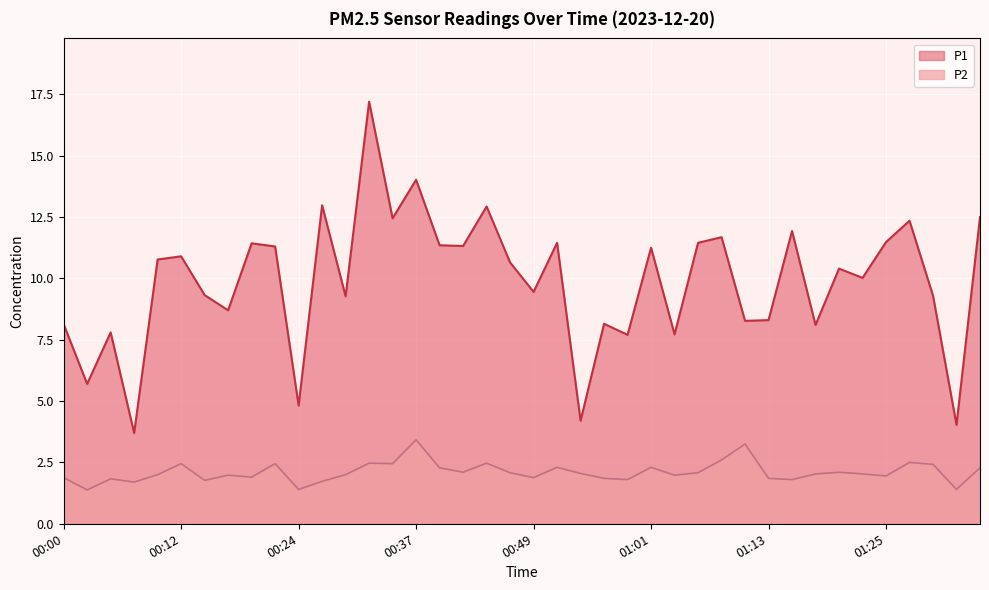

Reading left to right, transcribe all the data shown in this chart.

P1: 00:00=8.1	00:03=5.7	00:05=7.8	00:07=3.7	00:10=10.8	00:12=10.9	00:15=9.3	00:17=8.7	00:20=11.4	00:22=11.3	00:24=4.8	00:27=13.0	00:29=9.3	00:32=17.2	00:34=12.4	00:37=14.0	00:39=11.3	00:41=11.3	00:44=12.9	00:46=10.7	00:49=9.4	00:51=11.4	00:54=4.2	00:56=8.2	00:58=7.7	01:01=11.2	01:03=7.7	01:06=11.4	01:08=11.7	01:11=8.3	01:13=8.3	01:15=11.9	01:18=8.1	01:20=10.4	01:23=10.0	01:25=11.5	01:28=12.3	01:30=9.3	01:32=4.0	01:35=12.5
P2: 00:00=1.9	00:03=1.4	00:05=1.8	00:07=1.7	00:10=2.0	00:12=2.5	00:15=1.8	00:17=2.0	00:20=1.9	00:22=2.5	00:24=1.4	00:27=1.7	00:29=2.0	00:32=2.5	00:34=2.5	00:37=3.4	00:39=2.3	00:41=2.1	00:44=2.5	00:46=2.1	00:49=1.9	00:51=2.3	00:54=2.0	00:56=1.9	00:58=1.8	01:01=2.3	01:03=2.0	01:06=2.1	01:08=2.6	01:11=3.2	01:13=1.9	01:15=1.8	01:18=2.0	01:20=2.1	01:23=2.0	01:25=1.9	01:28=2.5	01:30=2.4	01:32=1.4	01:35=2.3